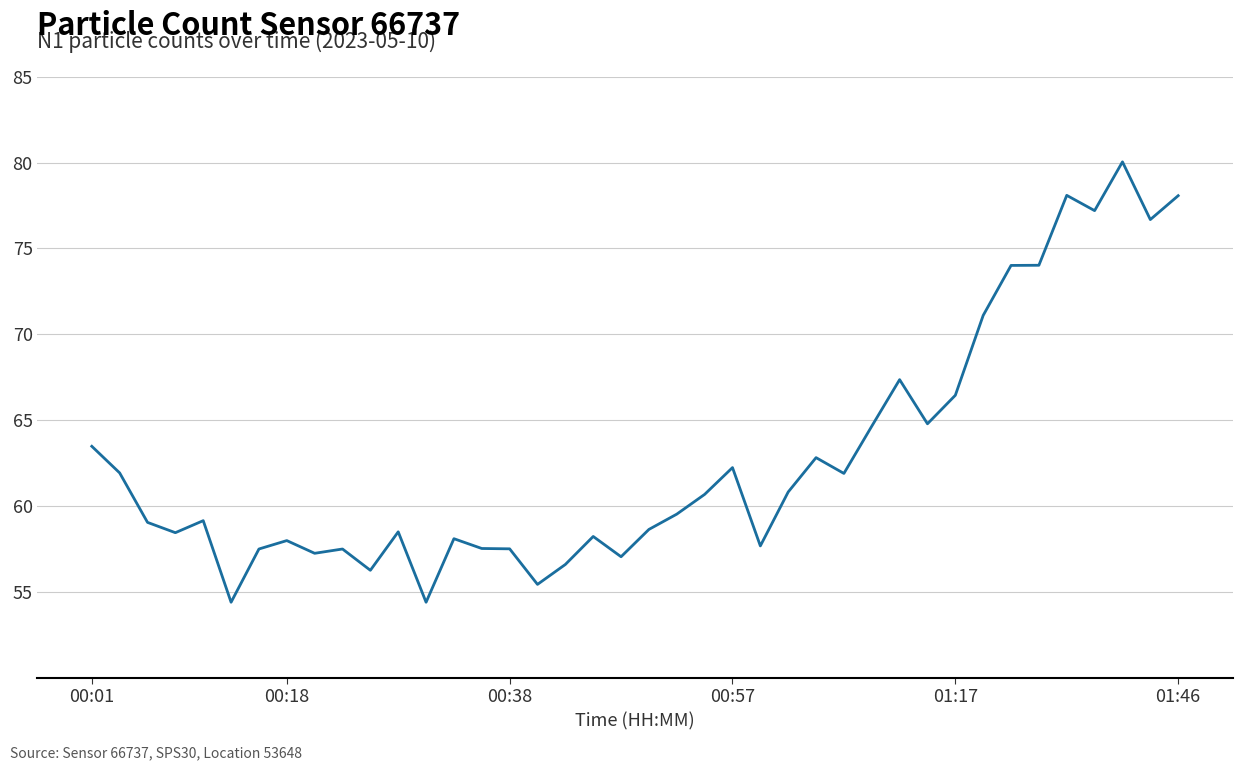

True or false: there are more than 2 points higher than both neighbors.

True